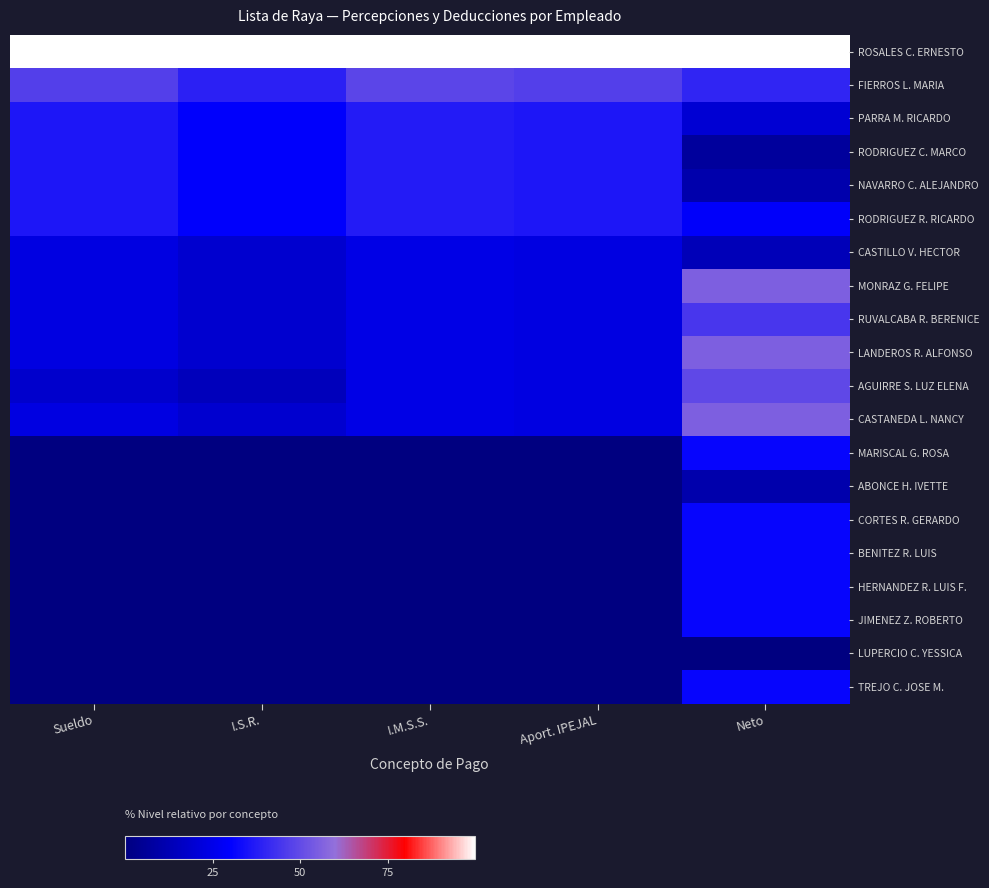

Rank the series by their maximum value, from highest to lowest.

ROSALES C. ERNESTO, MONRAZ G. FELIPE, LANDEROS R. ALFONSO, CASTANEDA L. NANCY, AGUIRRE S. LUZ ELENA, FIERROS L. MARIA, RUVALCABA R. BERENICE, PARRA M. RICARDO, RODRIGUEZ C. MARCO, NAVARRO C. ALEJANDRO, RODRIGUEZ R. RICARDO, MARISCAL G. ROSA, CORTES R. GERARDO, BENITEZ R. LUIS, HERNANDEZ R. LUIS F., JIMENEZ Z. ROBERTO, TREJO C. JOSE M., CASTILLO V. HECTOR, ABONCE H. IVETTE, LUPERCIO C. YESSICA